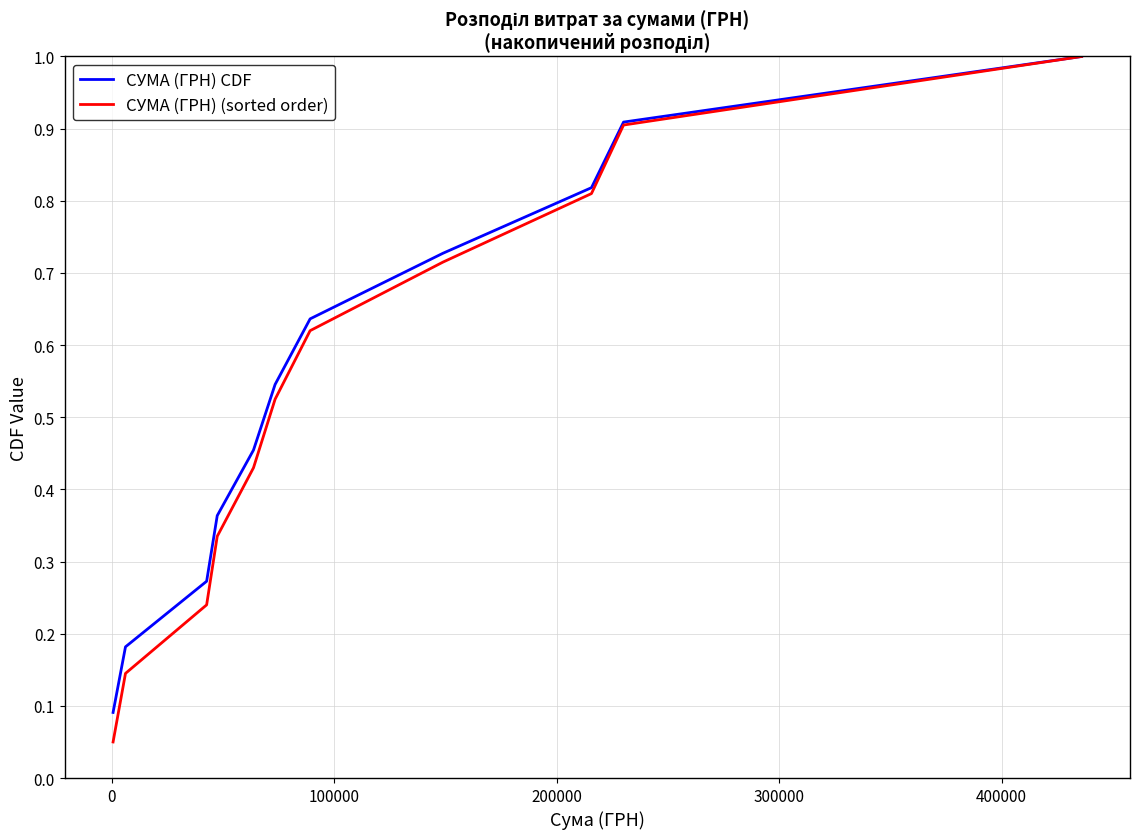

What is the greatest value displayed?

1.0